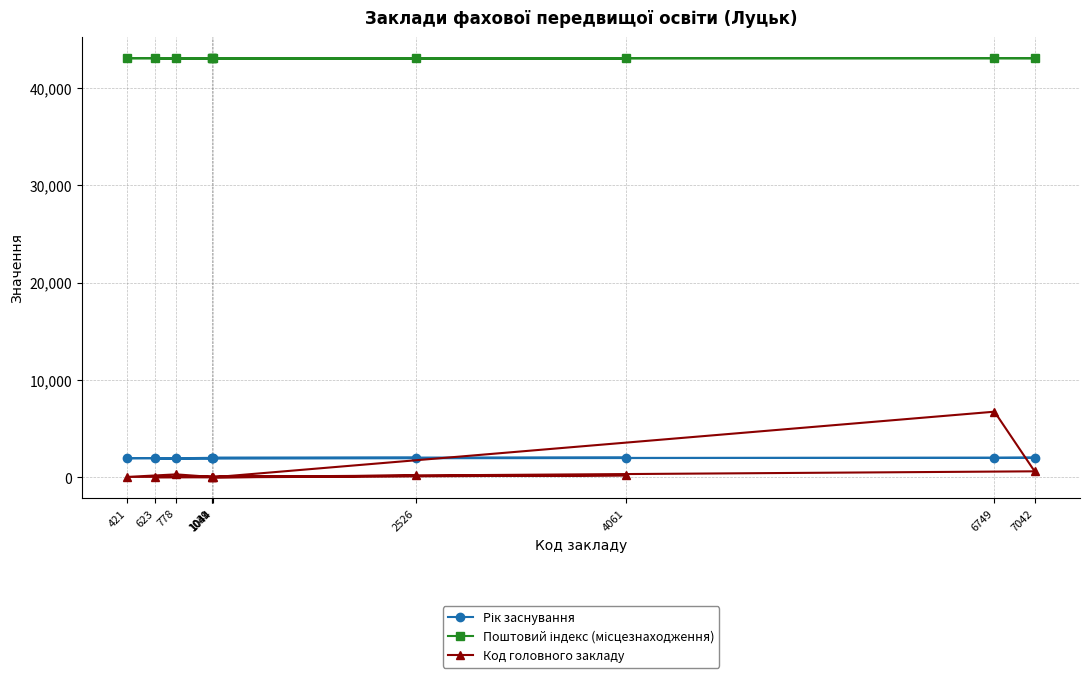

How many lines are shown in the chart?

3